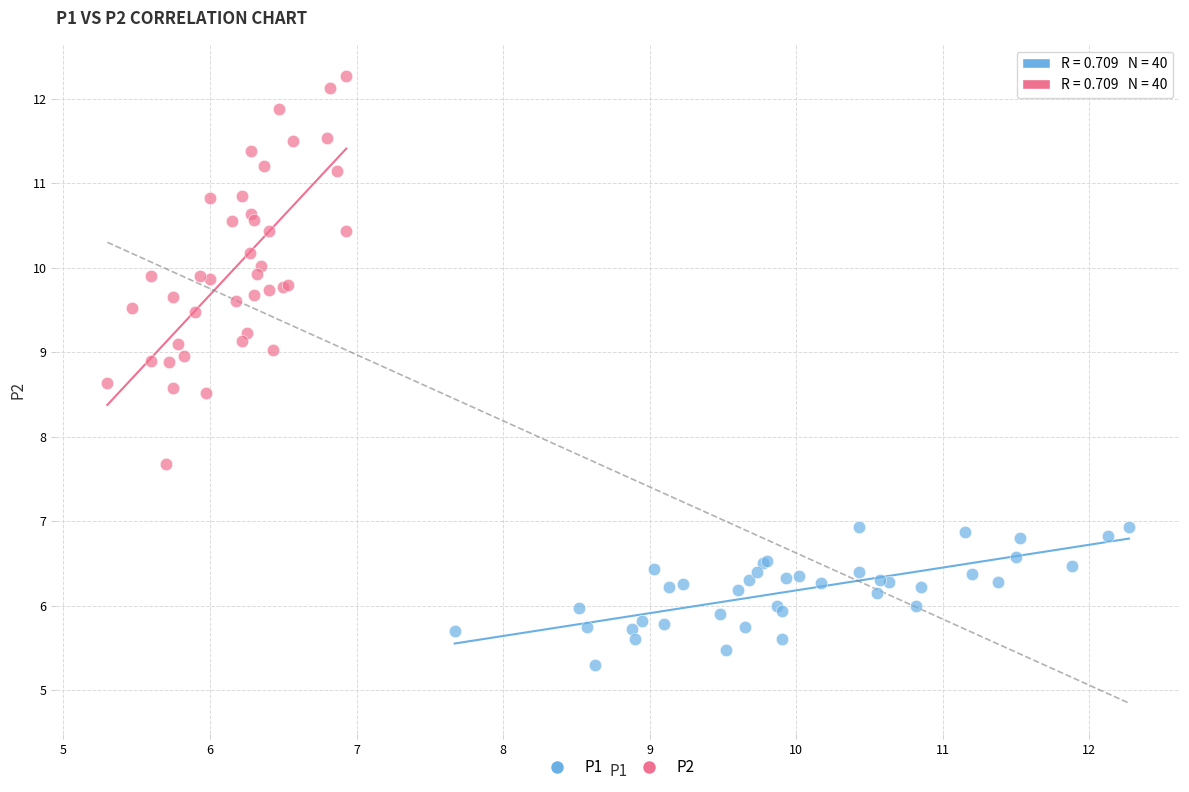

Which series contains the highest Y value?

P2